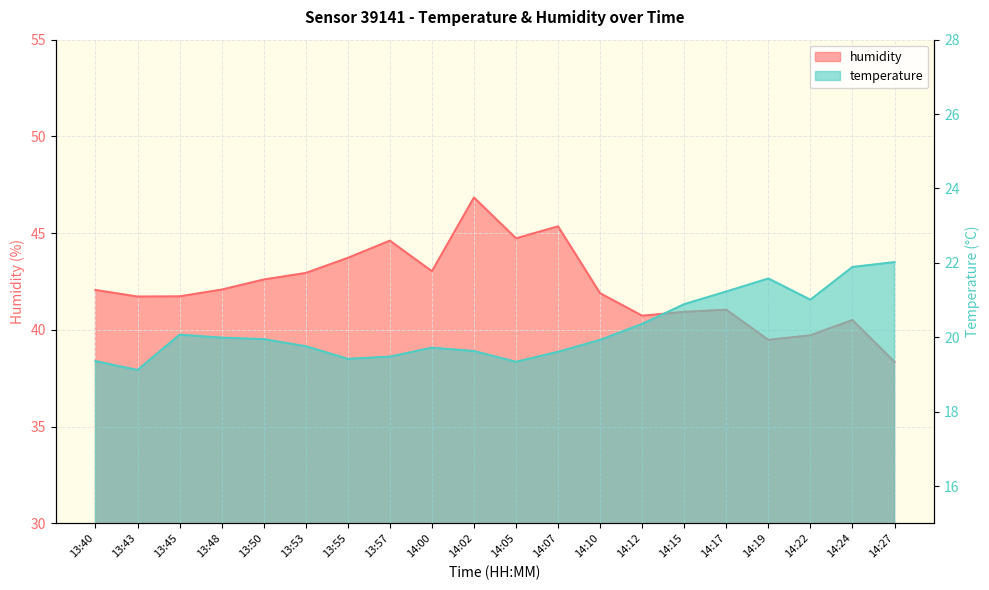

True or false: humidity and temperature intersect in this chart.

False